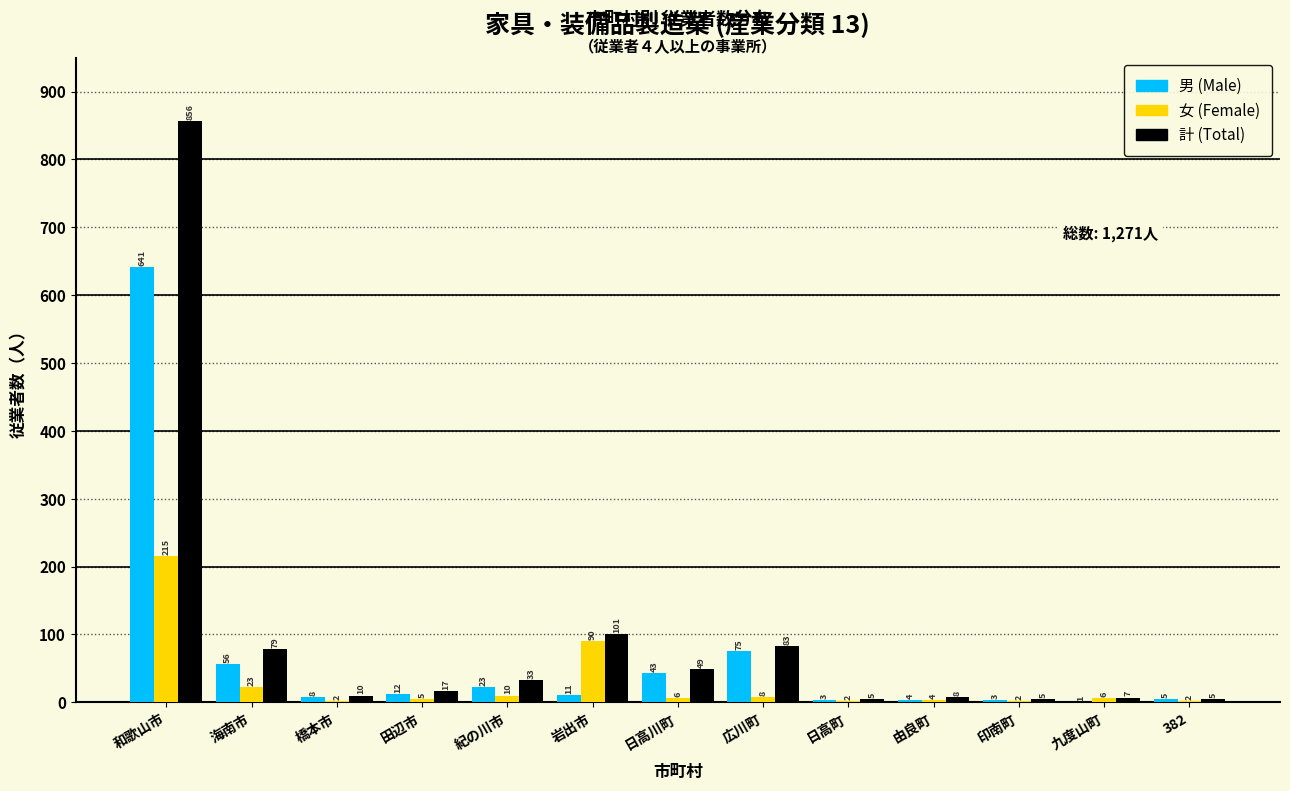

Reading right to left, extract all data points from this chart.

男 (Male): 382=5	九度山町=1	印南町=3	由良町=4	日高町=3	広川町=75	日高川町=43	岩出市=11	紀の川市=23	田辺市=12	橋本市=8	海南市=56	和歌山市=641
女 (Female): 382=2	九度山町=6	印南町=2	由良町=4	日高町=2	広川町=8	日高川町=6	岩出市=90	紀の川市=10	田辺市=5	橋本市=2	海南市=23	和歌山市=215
計 (Total): 382=5	九度山町=7	印南町=5	由良町=8	日高町=5	広川町=83	日高川町=49	岩出市=101	紀の川市=33	田辺市=17	橋本市=10	海南市=79	和歌山市=856